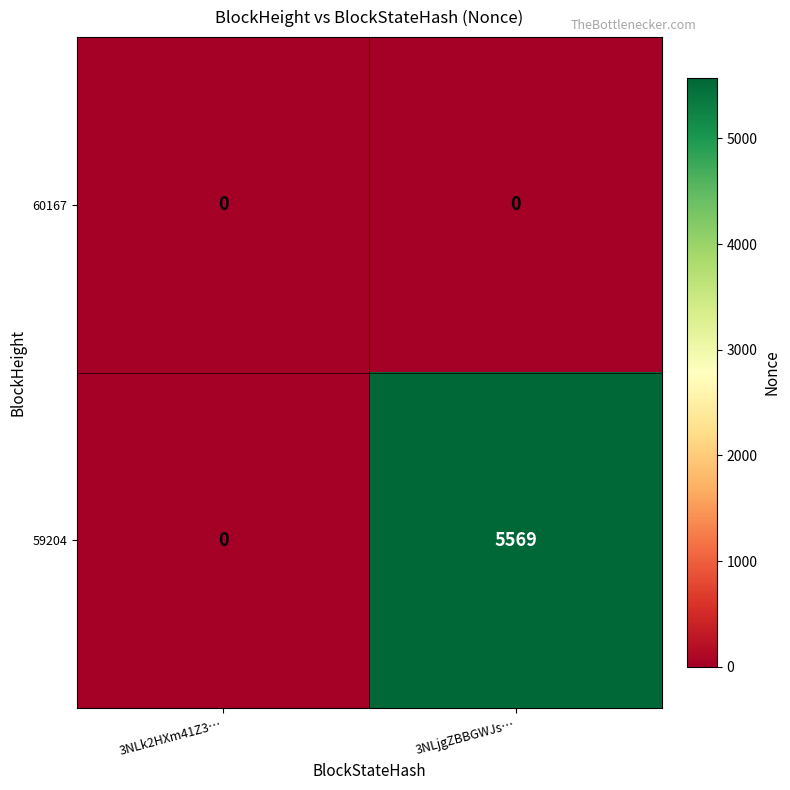

Reading right to left, extract all data points from this chart.

60167: 0	0
59204: 5569	0